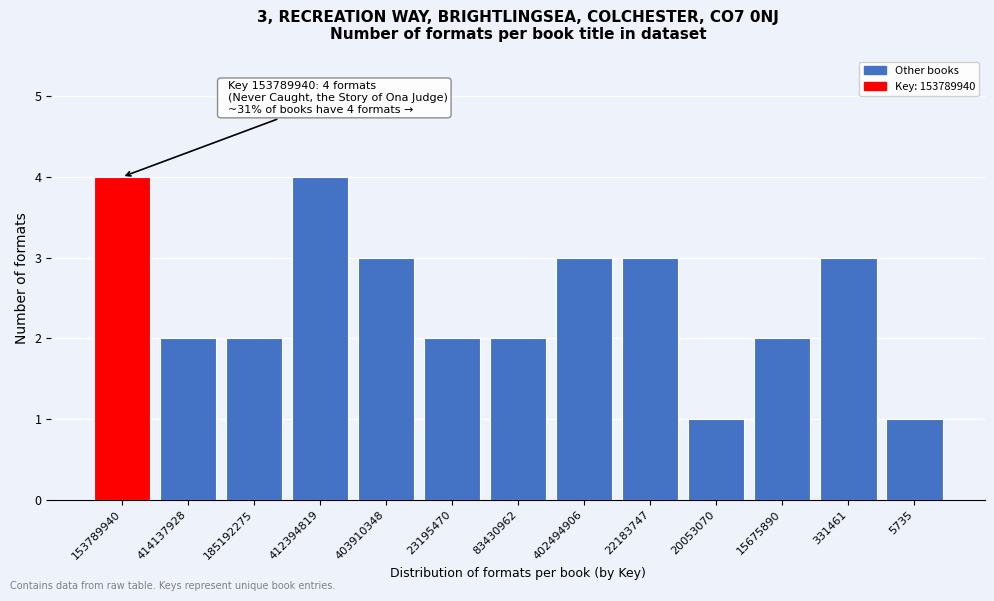

Reading left to right, what are all the values shown in this chart?

4	2	2	4	3	2	2	3	3	1	2	3	1